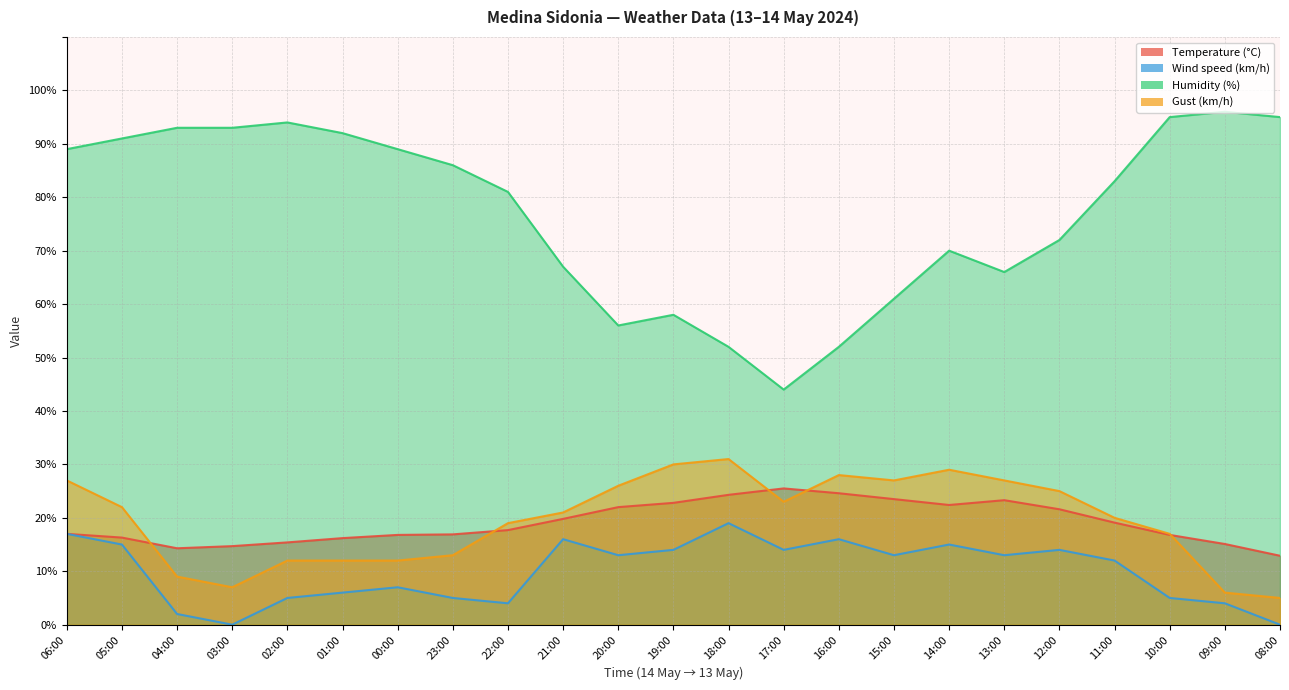

Which series has the largest total across all categories?

Humidity (%)